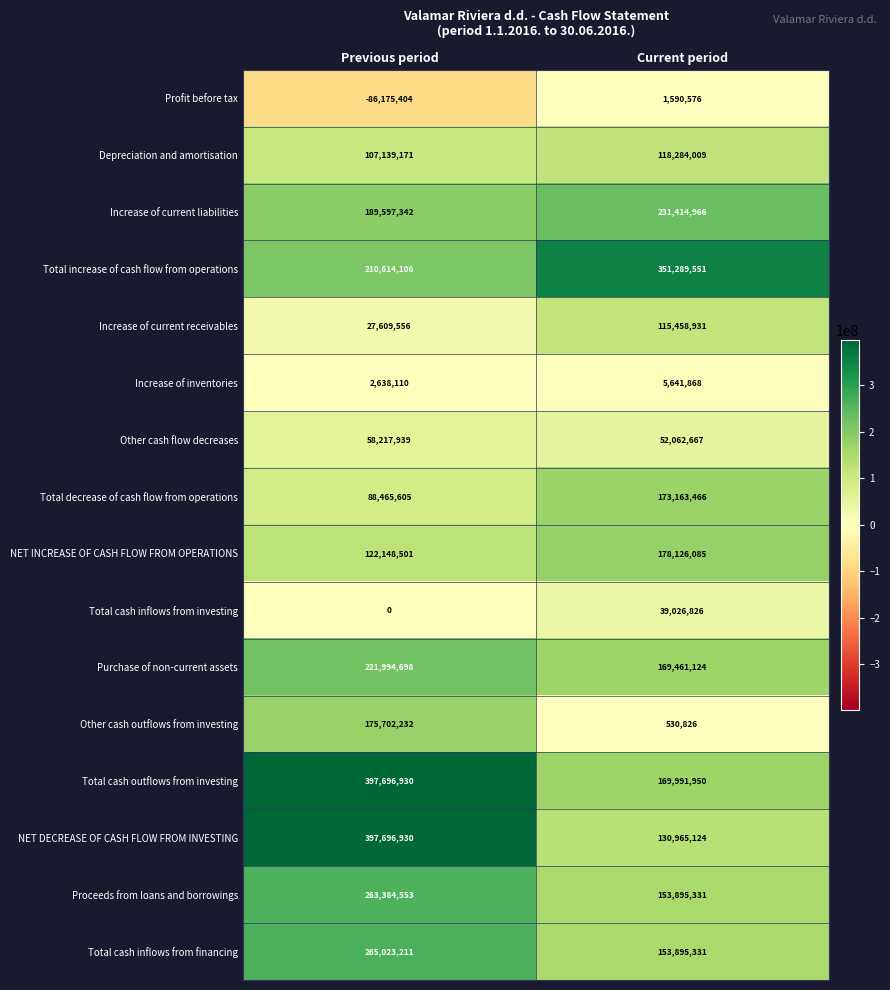

At which label is NET INCREASE OF CASH FLOW FROM OPERATIONS closest to 150137293?

Previous period